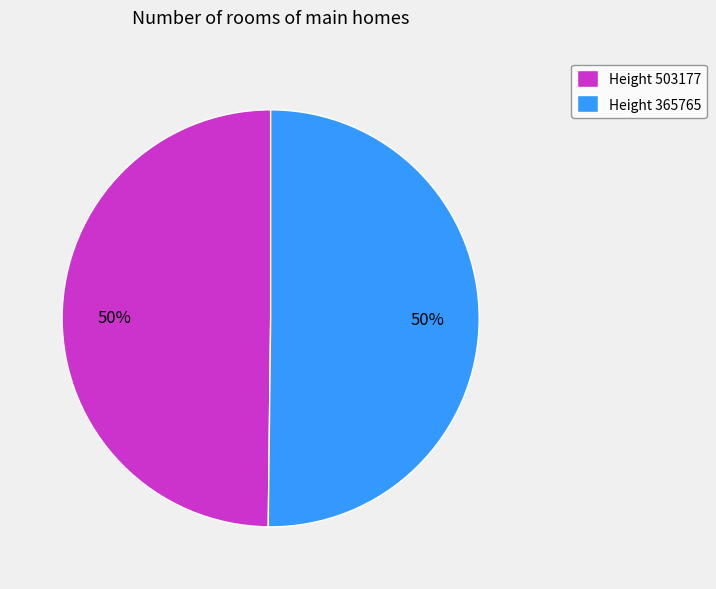

How many segments does this pie chart have?

2